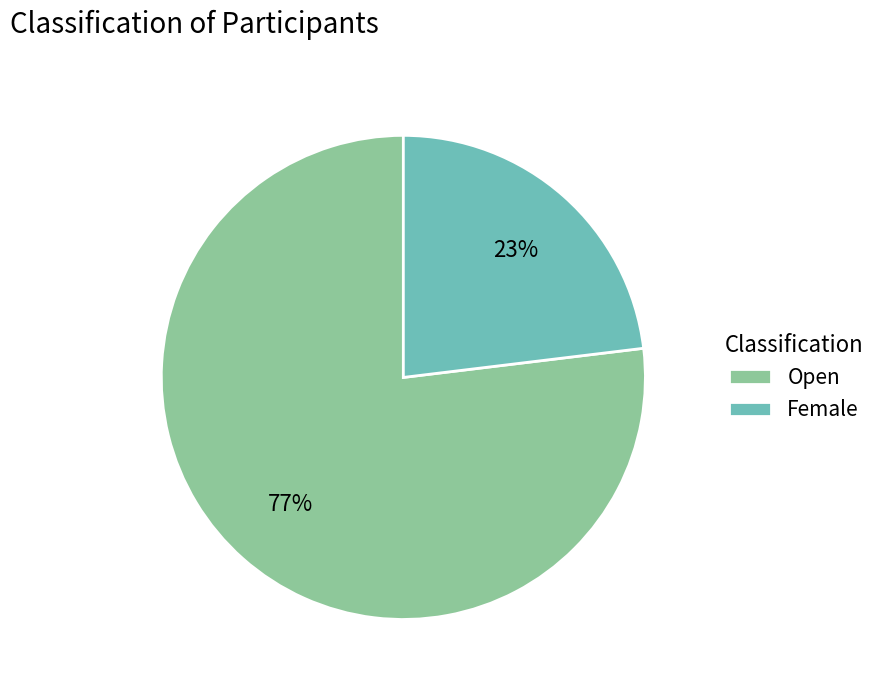

To the nearest percent, what is the difference between the largest and smallest slice percentages?

54%